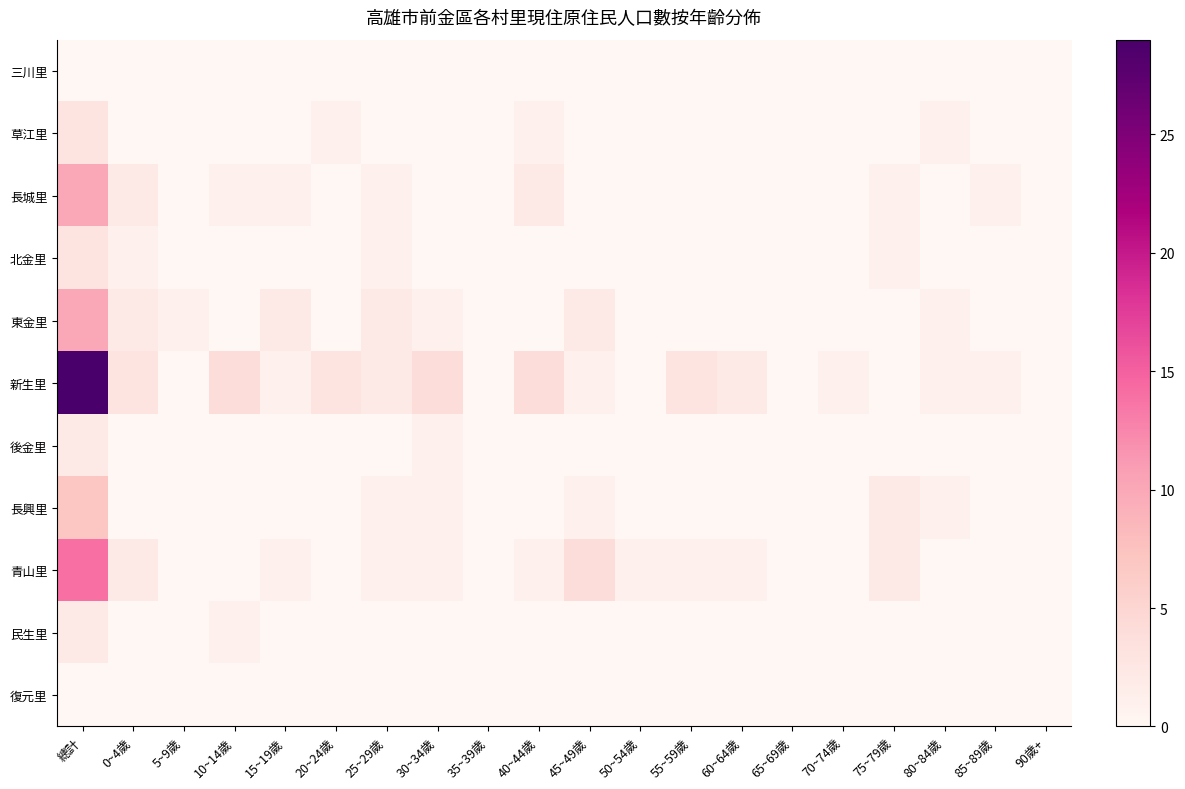

At which category is the sum across all series the highest?

總計